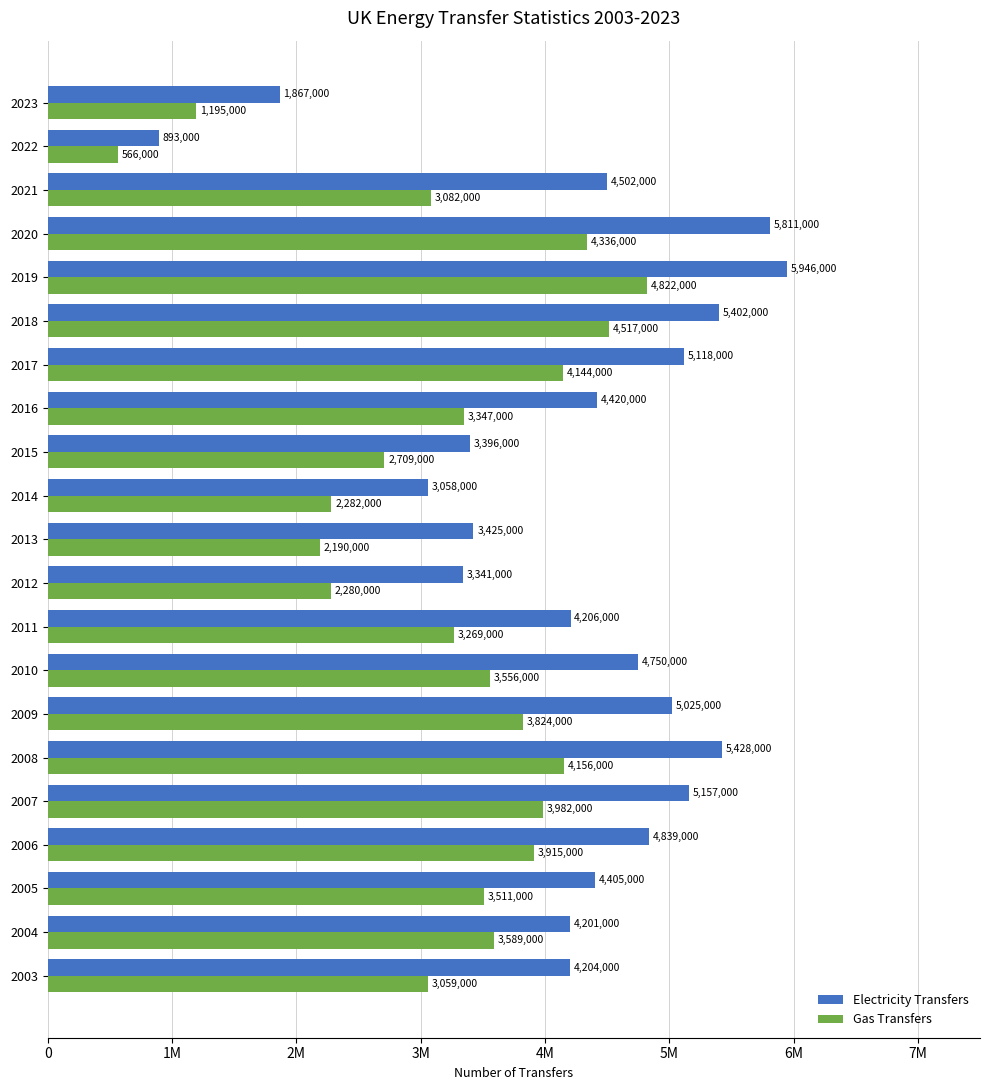

What is the average value of the Gas Transfers series?

3253857